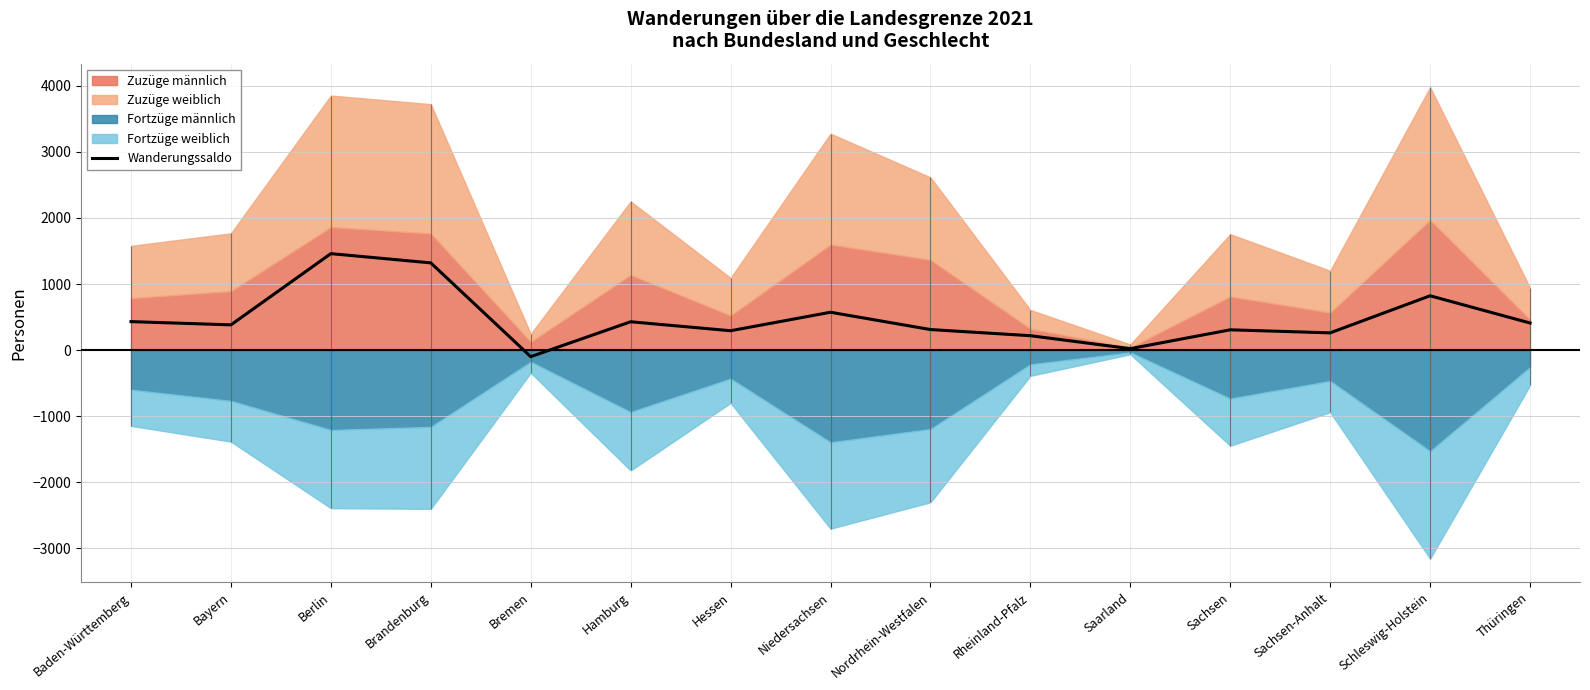

How many negative values are there?

1